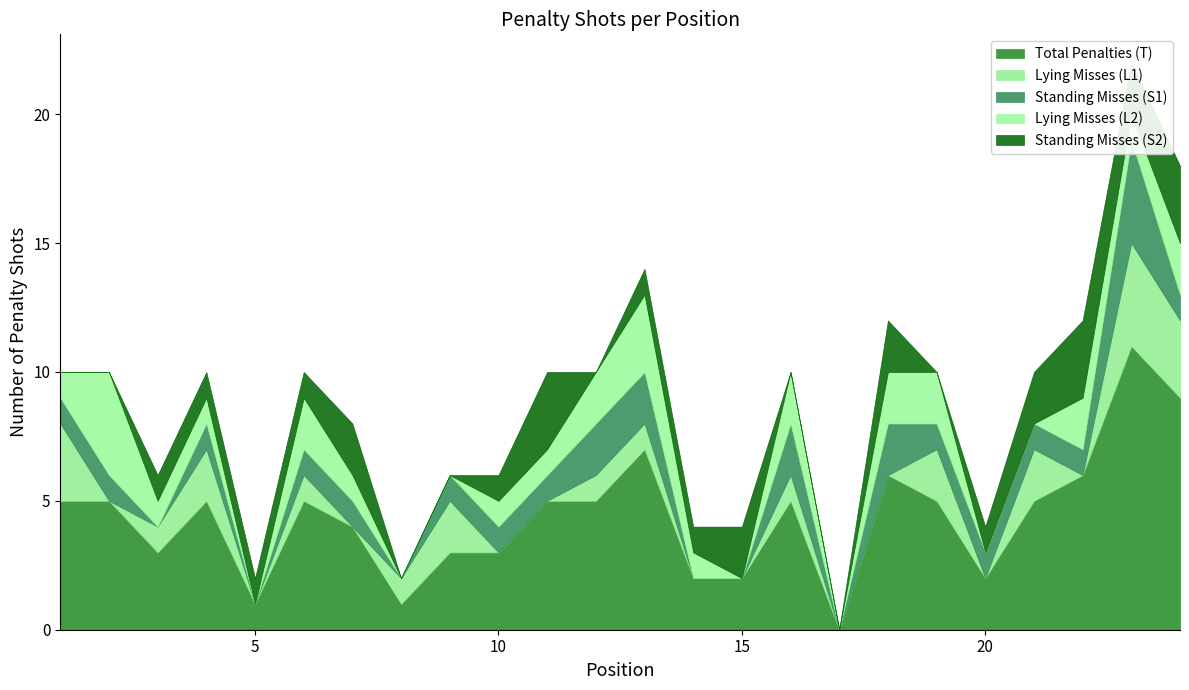

True or false: Lying Misses (L2) has a value of 3 at 6.

False